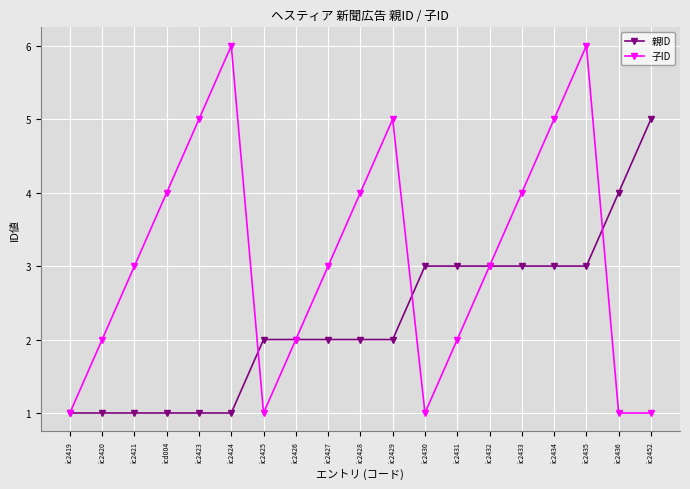

Which series has the widest spread of values?

子ID